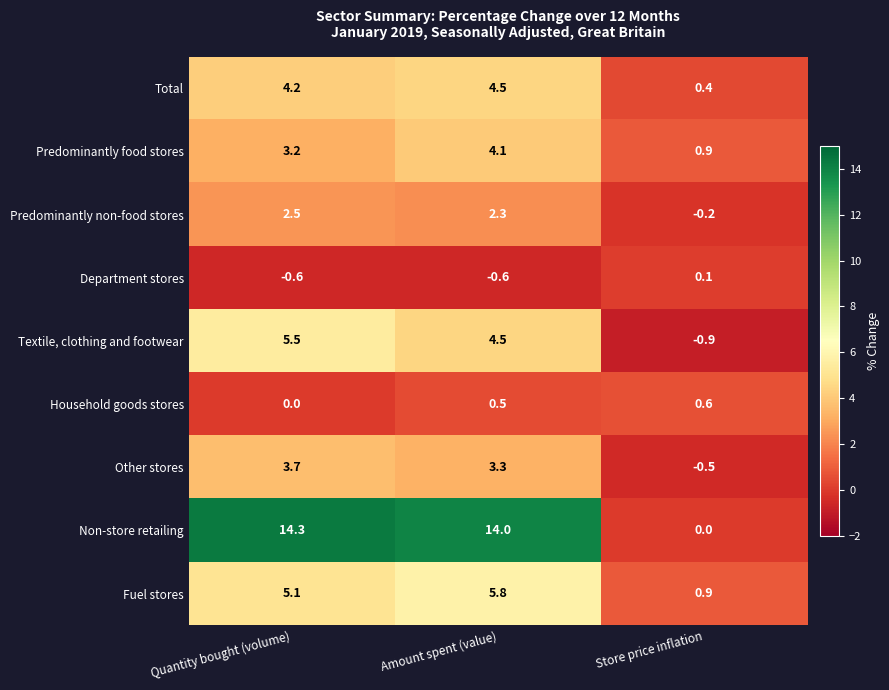

Rank the series at Quantity bought (volume) from highest to lowest value.

Non-store retailing, Textile, clothing and footwear, Fuel stores, Total, Other stores, Predominantly food stores, Predominantly non-food stores, Household goods stores, Department stores